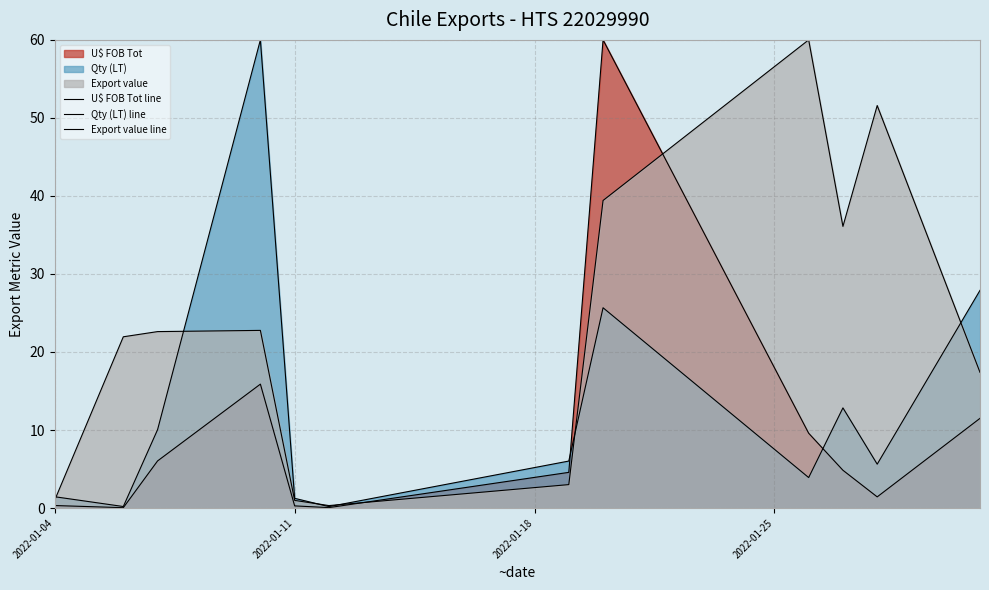

What is the difference between the highest and lowest values at 2022-01-25?

44.1